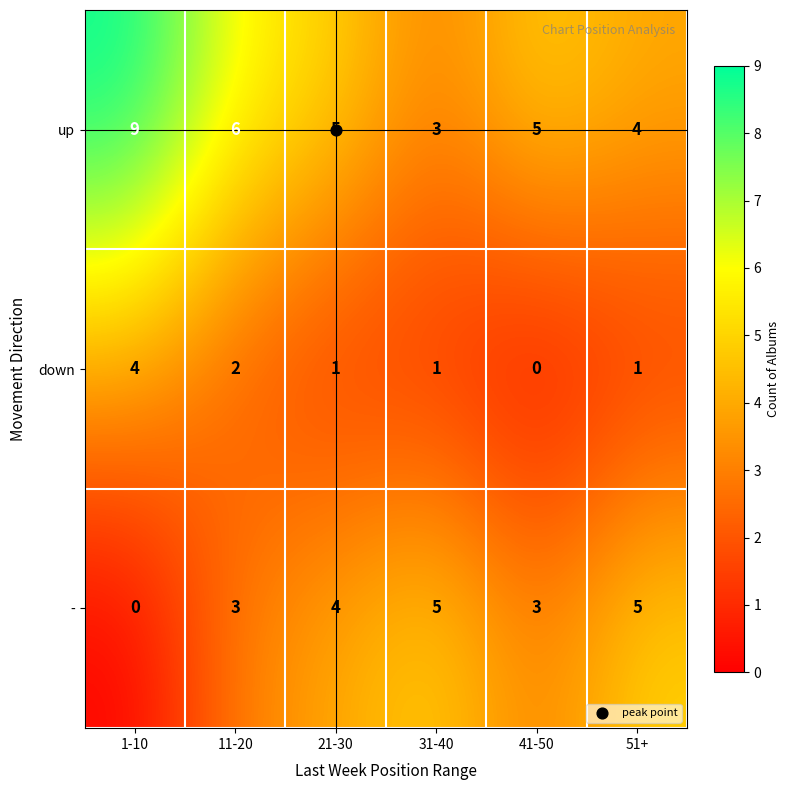

What is the maximum value shown in the chart?

9